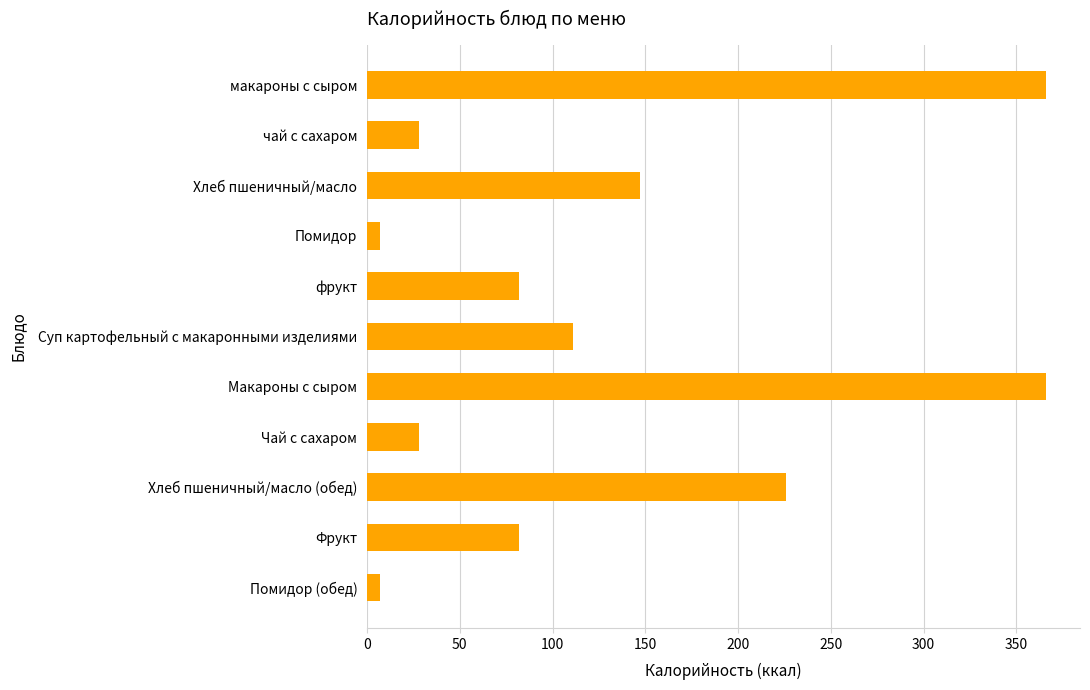

What is the difference between the second highest and minimum values?

359